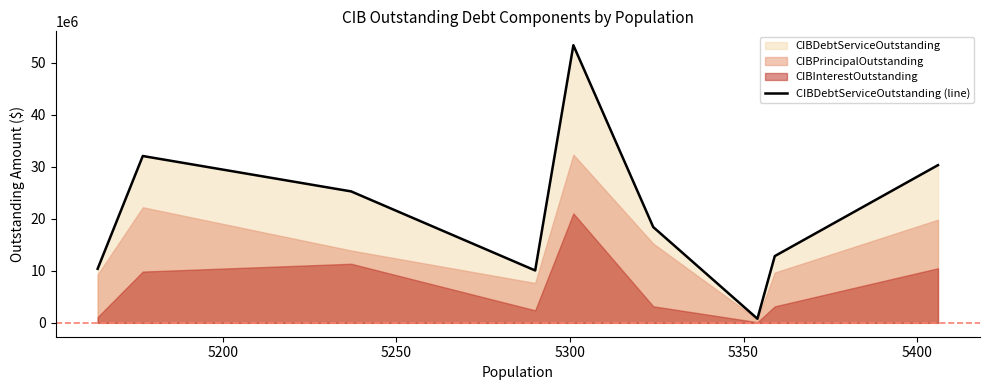

How many lines are shown in the chart?

1